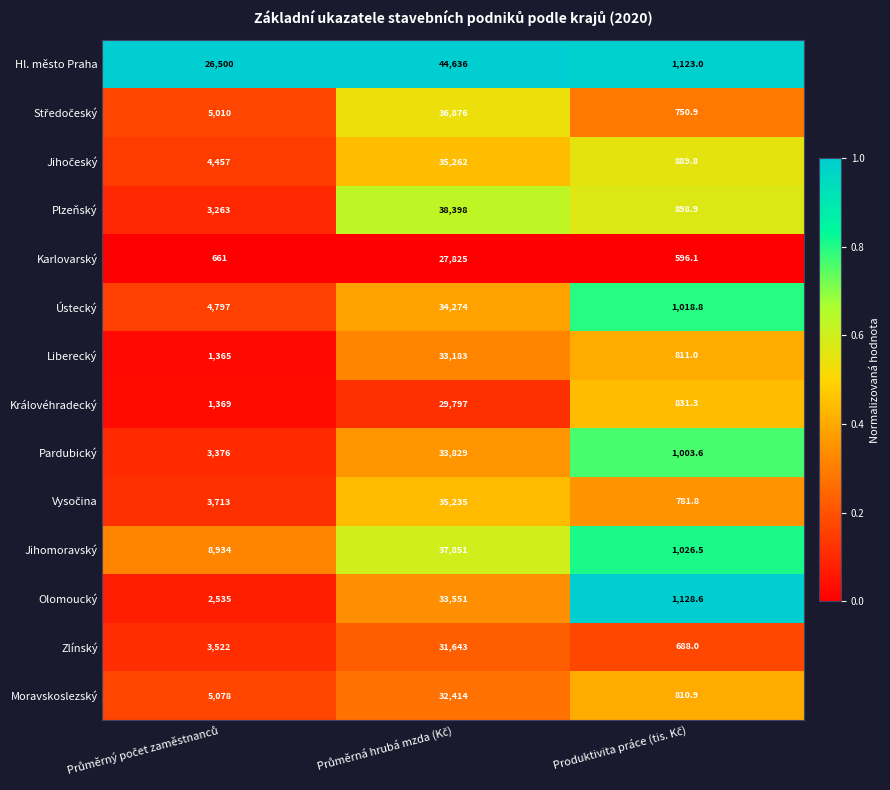

What is the difference between the maximum and second lowest values in the Plzeňský series?

35135.0